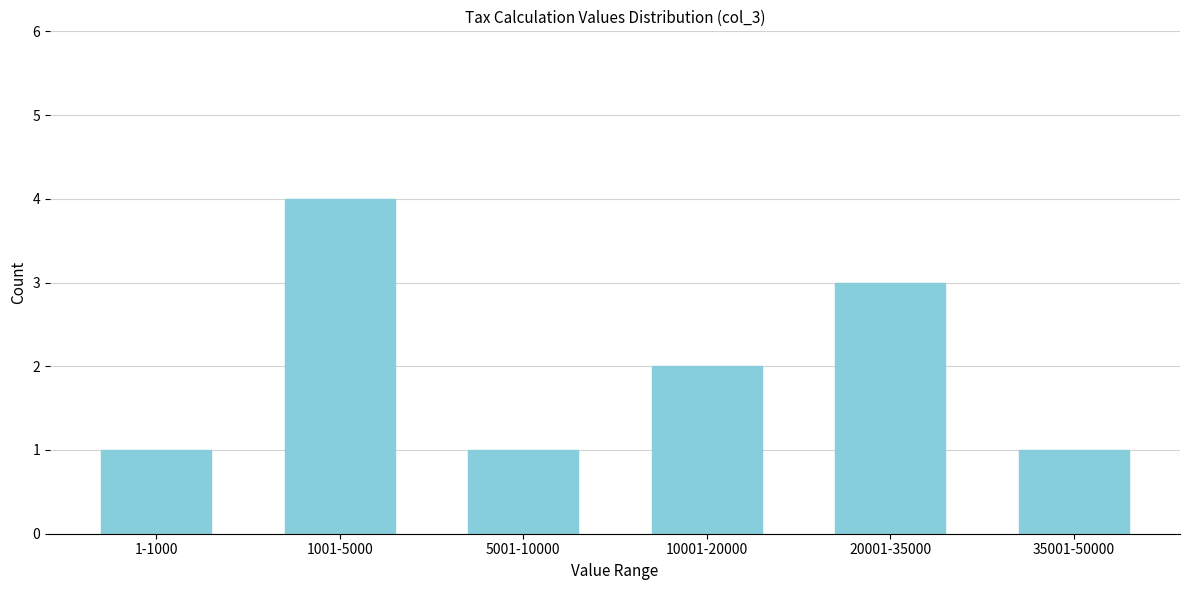

Reading right to left, what are all the values shown in this chart?

1	3	2	1	4	1